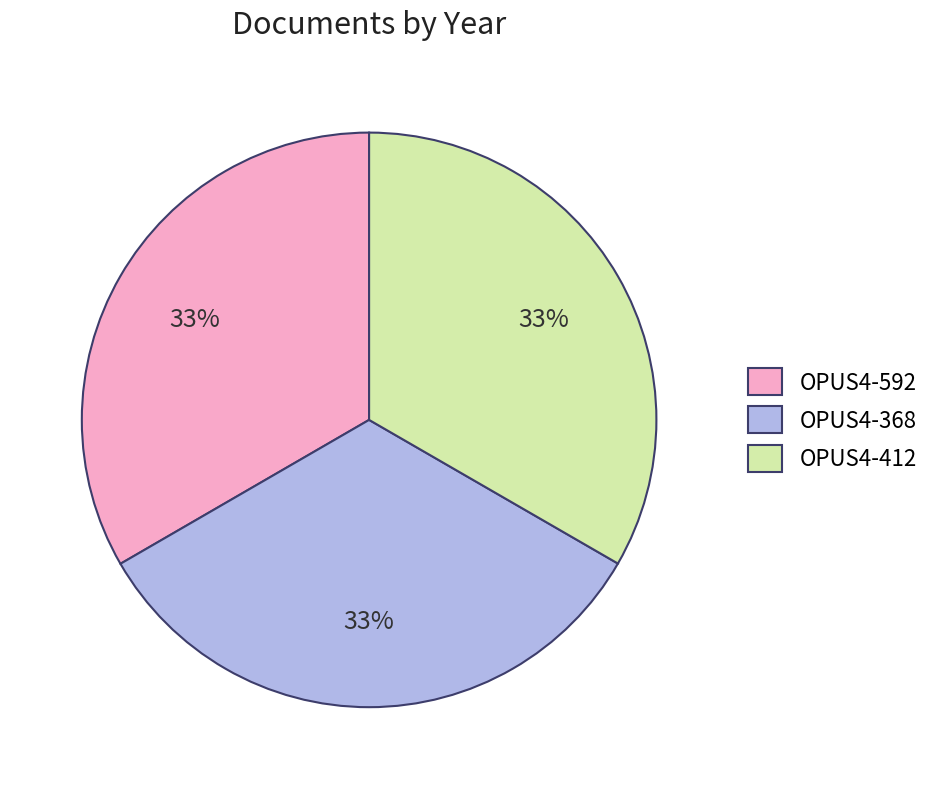

Do OPUS4-368 and OPUS4-592 together represent more than half of the pie?

Yes